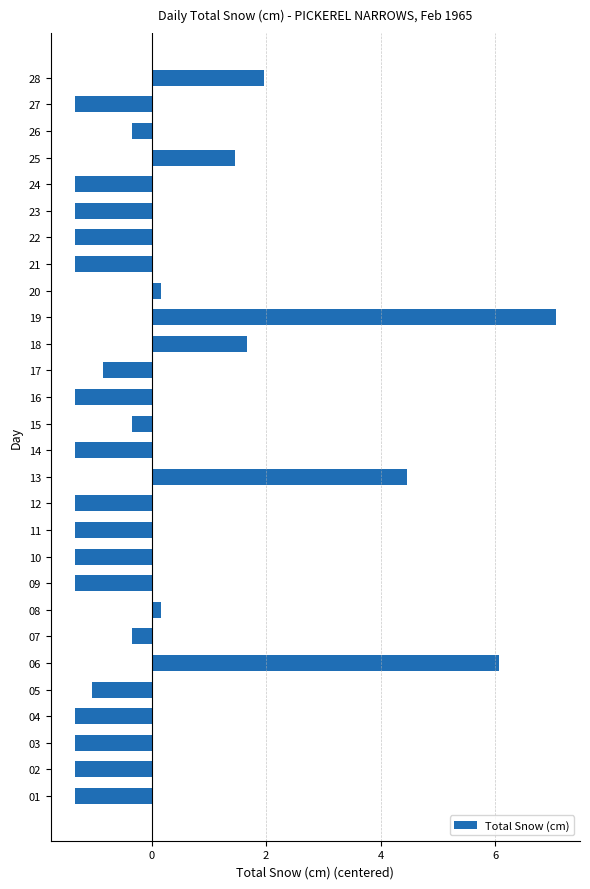

Are the bars grouped side by side (vs. stacked)?

No